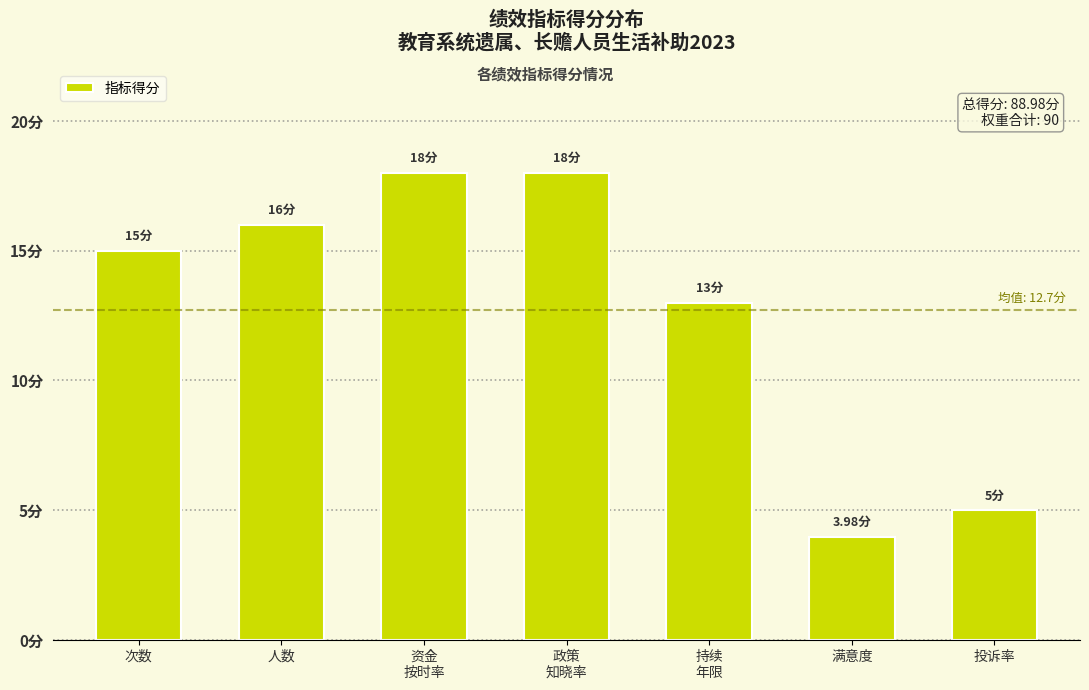

Does the chart contain any negative values?

No